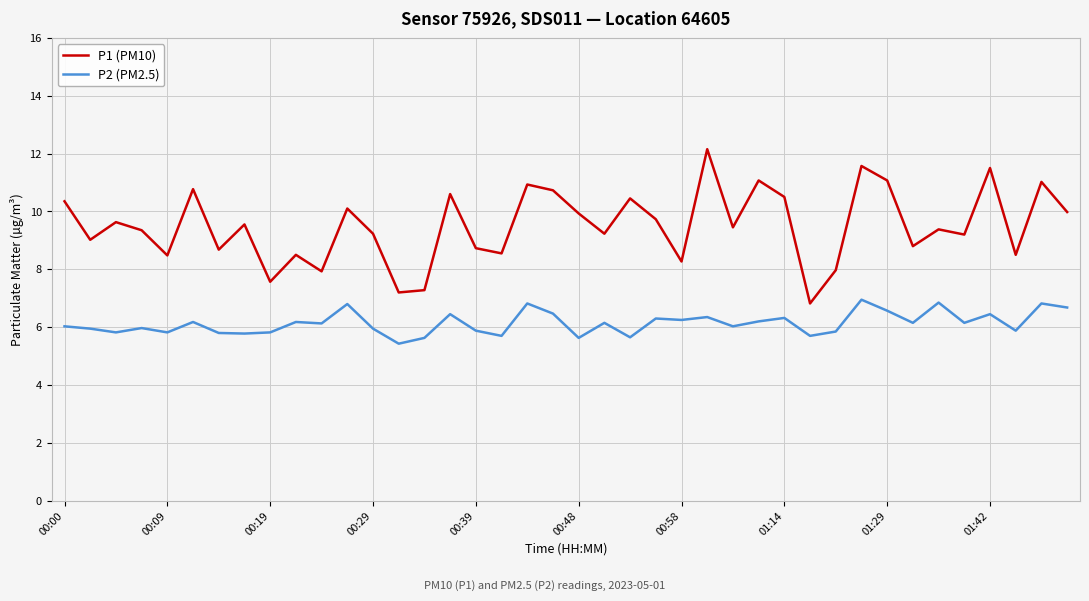

True or false: P2 (PM2.5) and P1 (PM10) cross at least once.

False